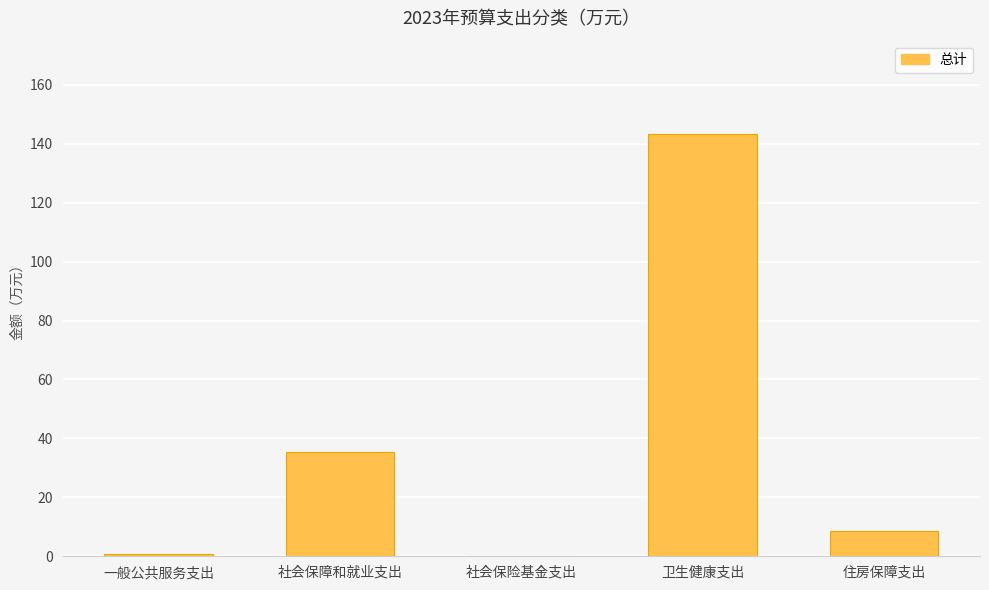

Are the bars grouped side by side (vs. stacked)?

No